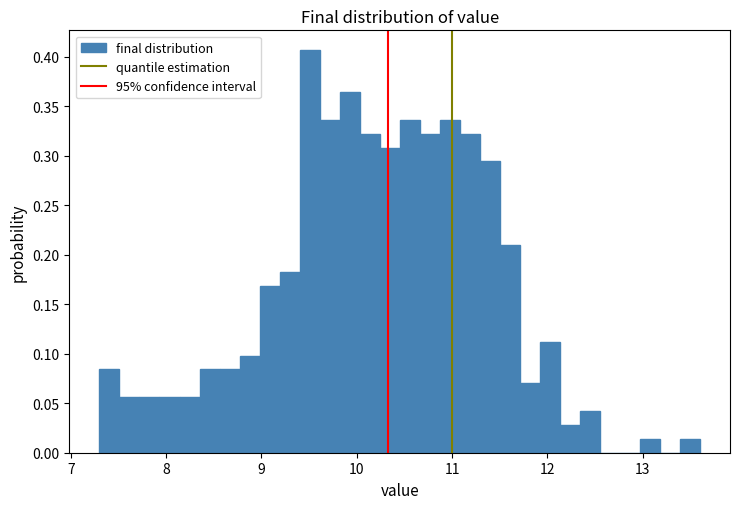

Read against the x-axis, roughly where is the centre of the tallest bar?

9.5